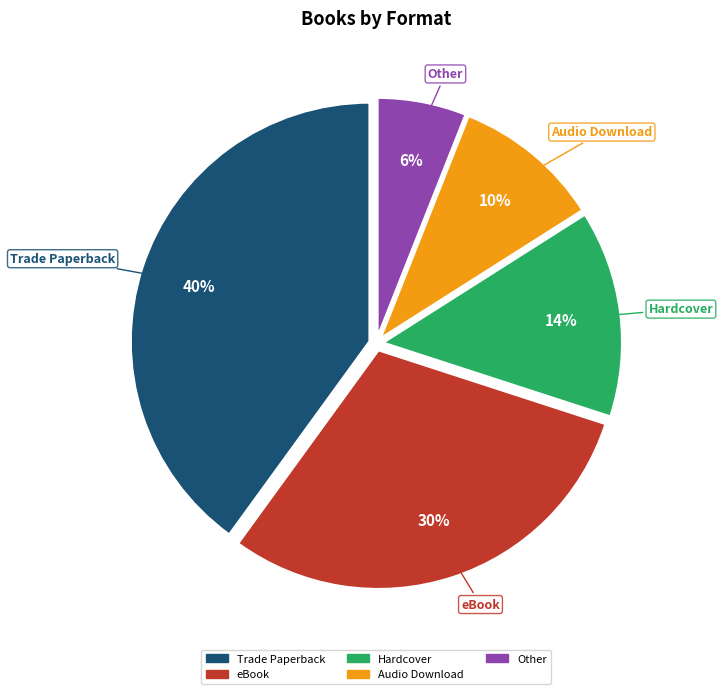

To the nearest percent, what portion does Trade Paperback represent?

40%